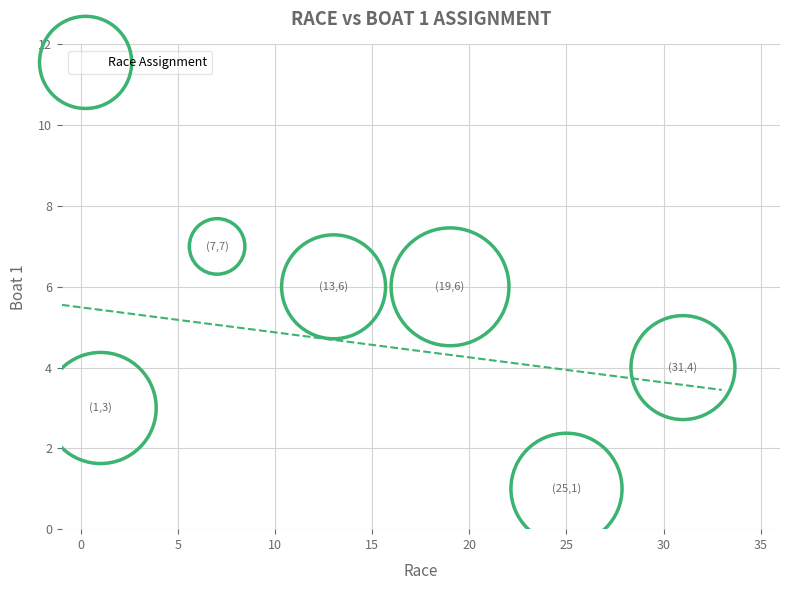

What is the range of X values (max minus min)?

30